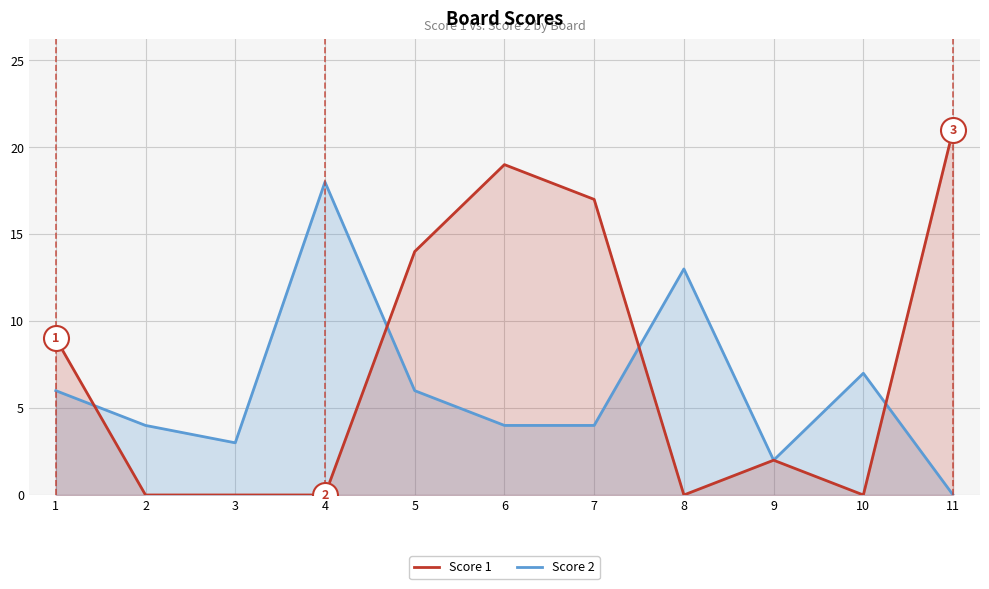

True or false: Score 1 and Score 2 cross at least once.

True